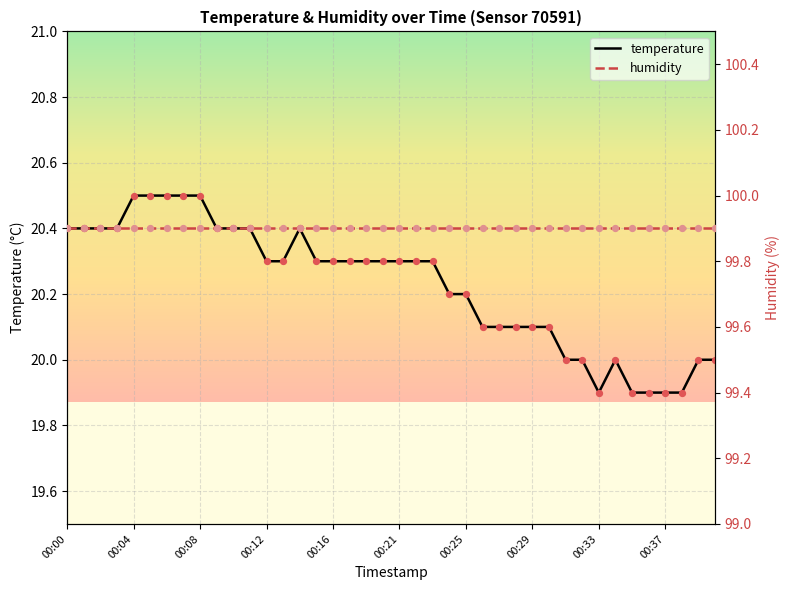

What is the change in value from 00:06 to 00:13?

-0.2